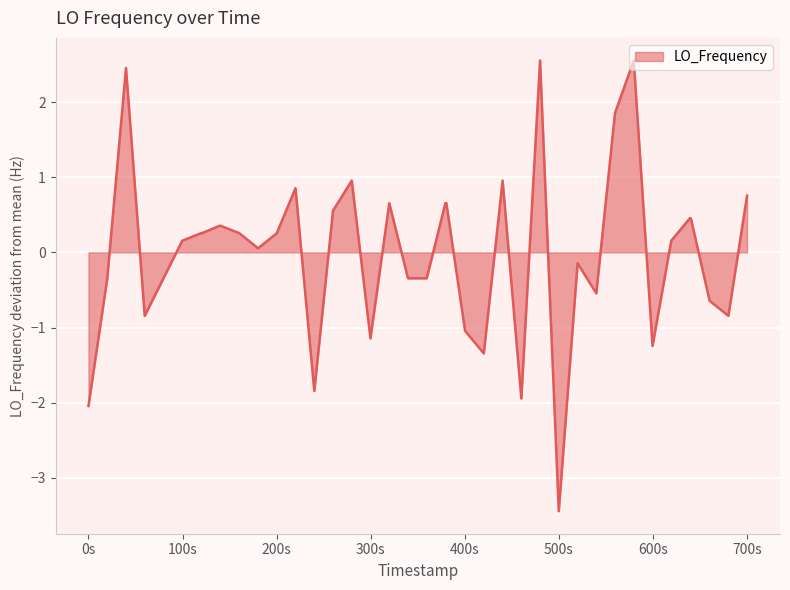

What is the greatest value displayed?

2.6